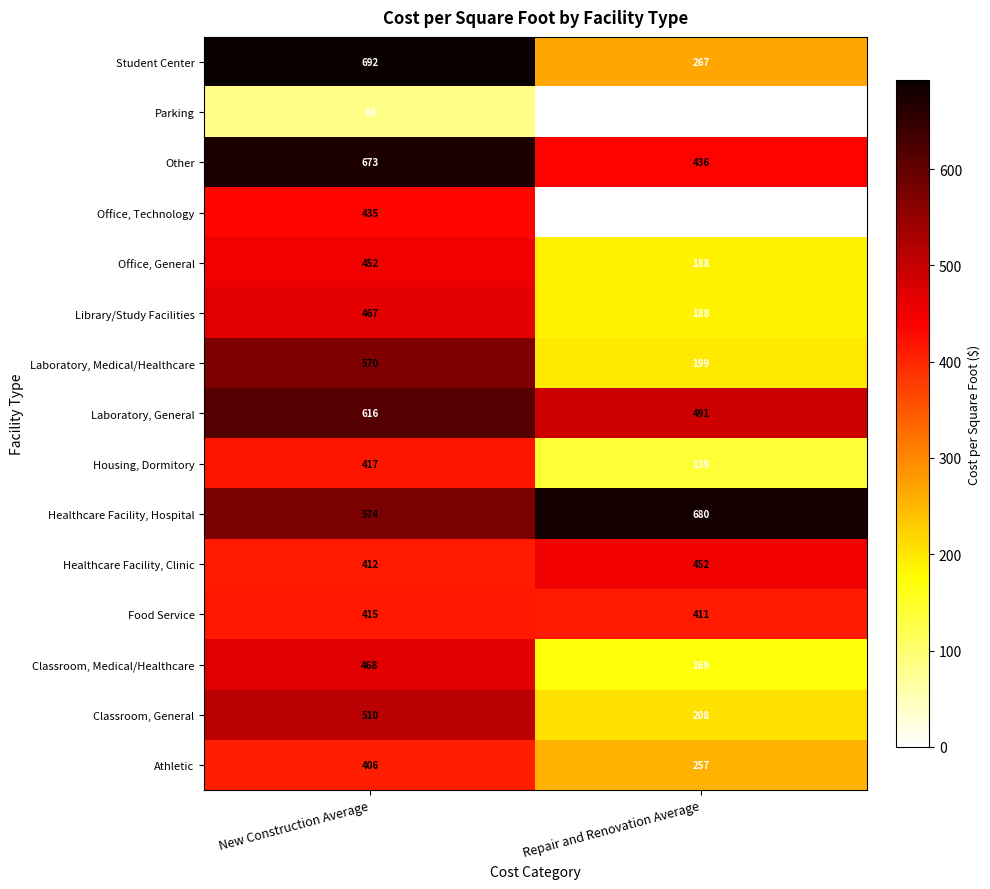

Is it true that Office, Technology equals 219 at New Construction Average?

False